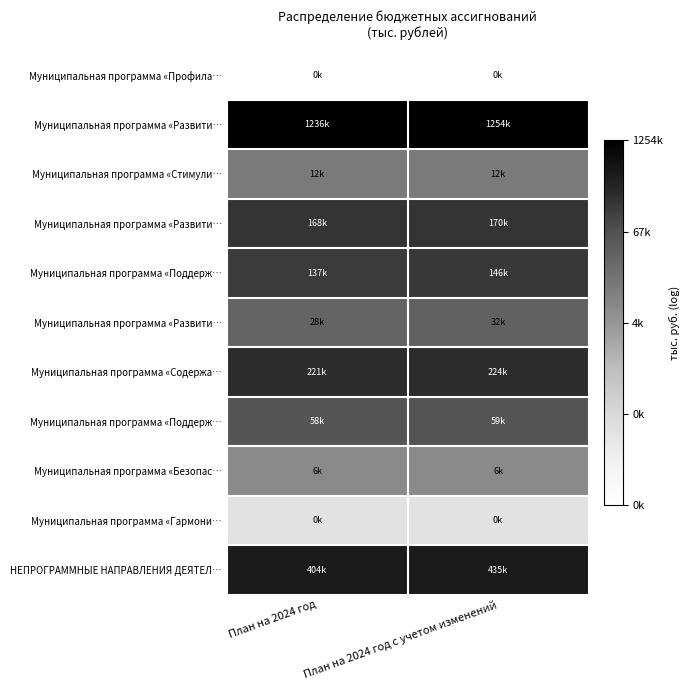

Which has a higher value, План на 2024 год с учетом изменений or План на 2024 год?

План на 2024 год с учетом изменений